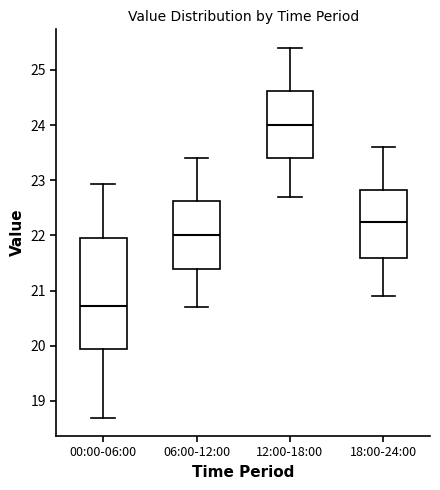

Which box is the tallest, from its lower edge to its upper edge?

00:00-06:00